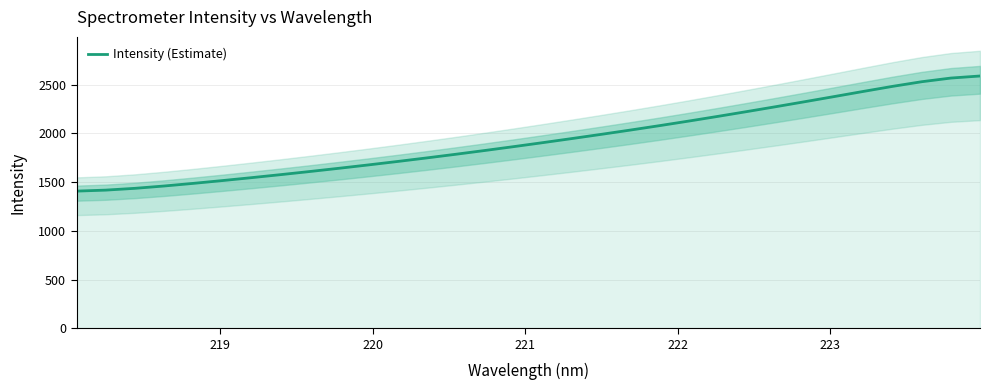

The chart shows a value of 2979.6 at 20. True or false?

False